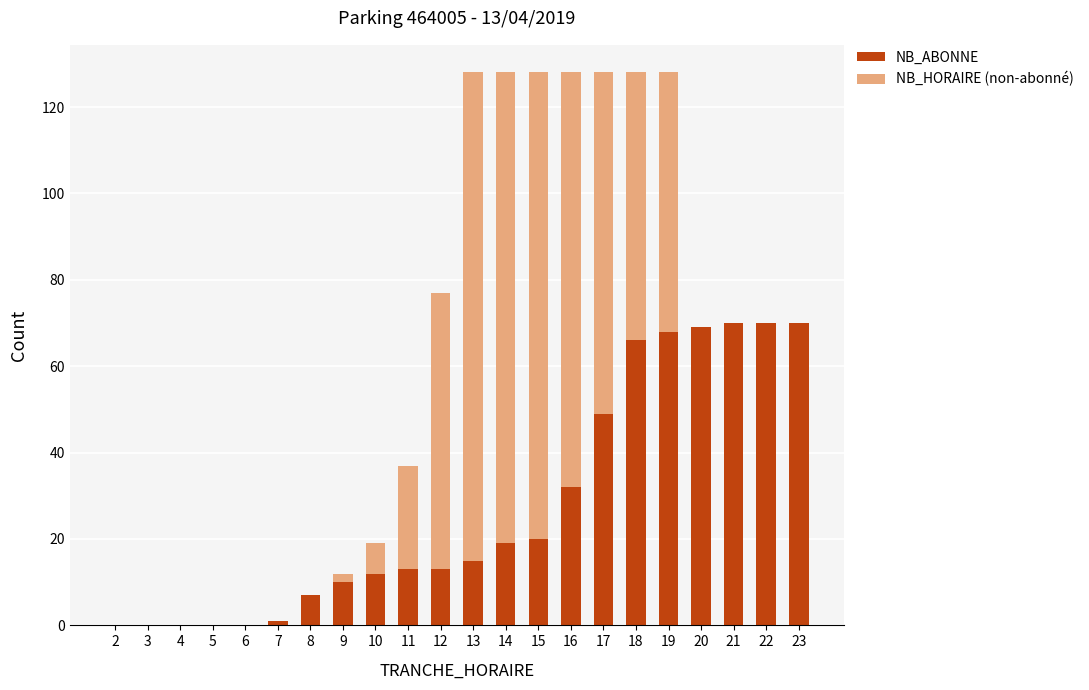

What value does the NB_ABONNE series have at 14, to the nearest 5?

20